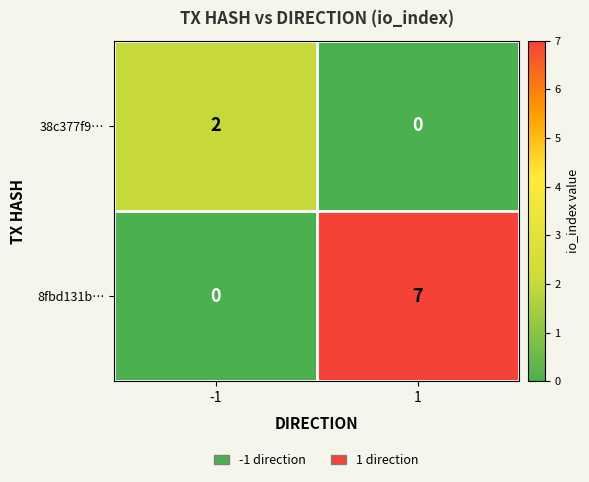

Rank the series by their maximum value, from lowest to highest.

38c377f9…, 8fbd131b…